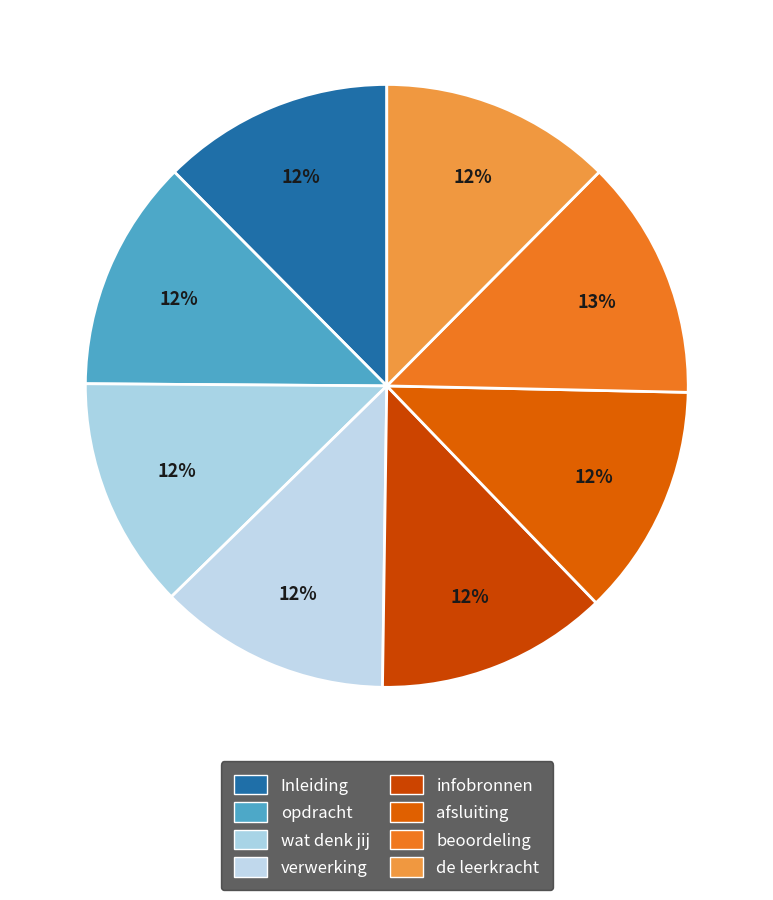

How many segments does this pie chart have?

8